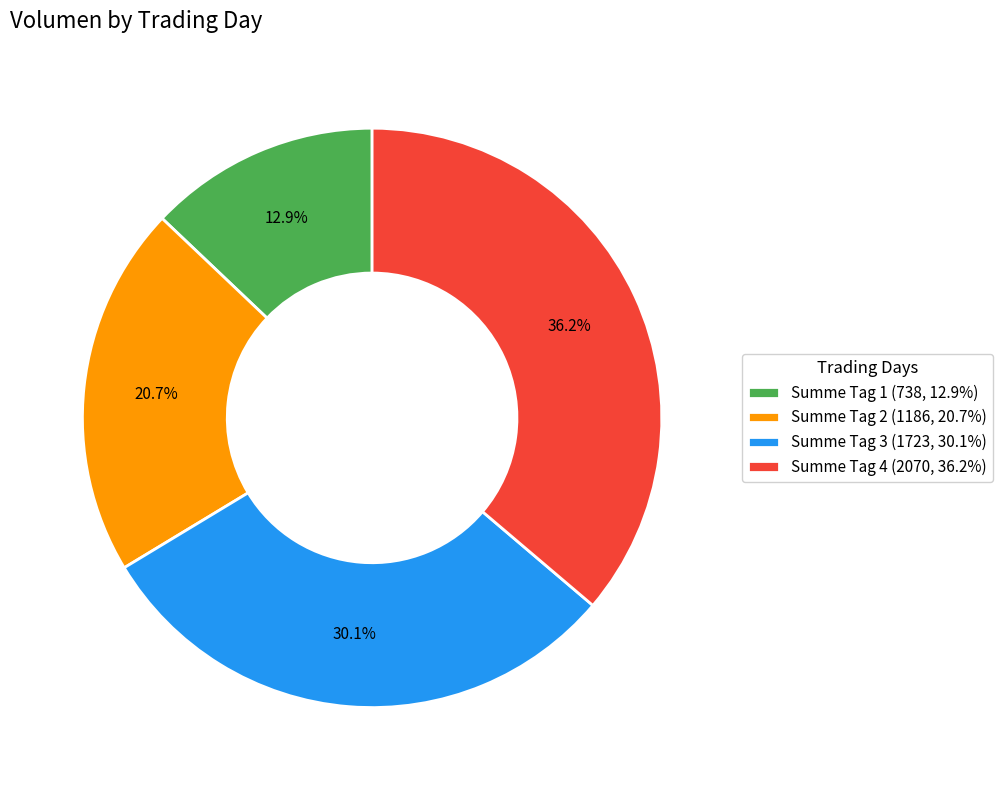

What percentage is the Summe Tag 4 slice, to the nearest percent?

36%